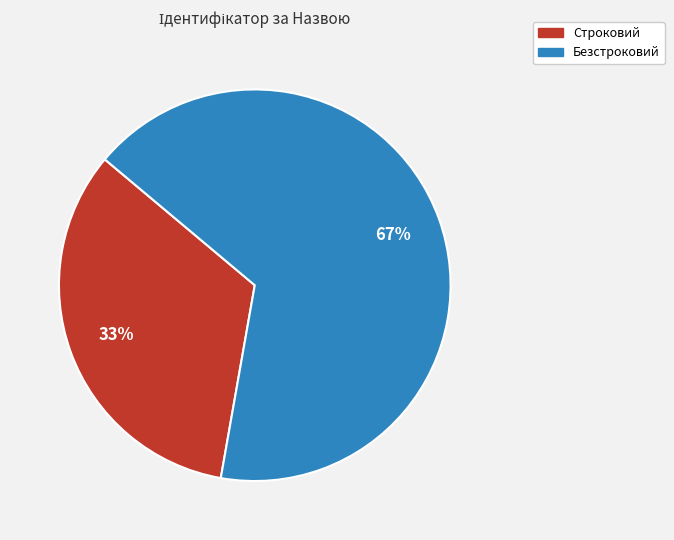

Is the sum of Строковий and Безстроковий greater than half?

Yes